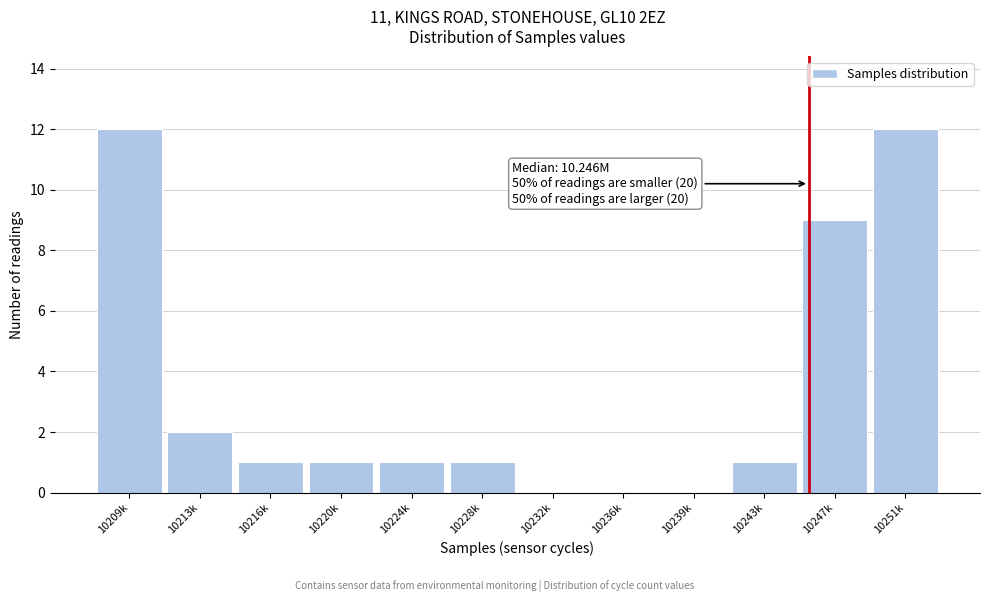

Reading right to left, transcribe all the data shown in this chart.

10251k=12	10247k=9	10243k=1	10239k=0	10236k=0	10232k=0	10228k=1	10224k=1	10220k=1	10216k=1	10213k=2	10209k=12